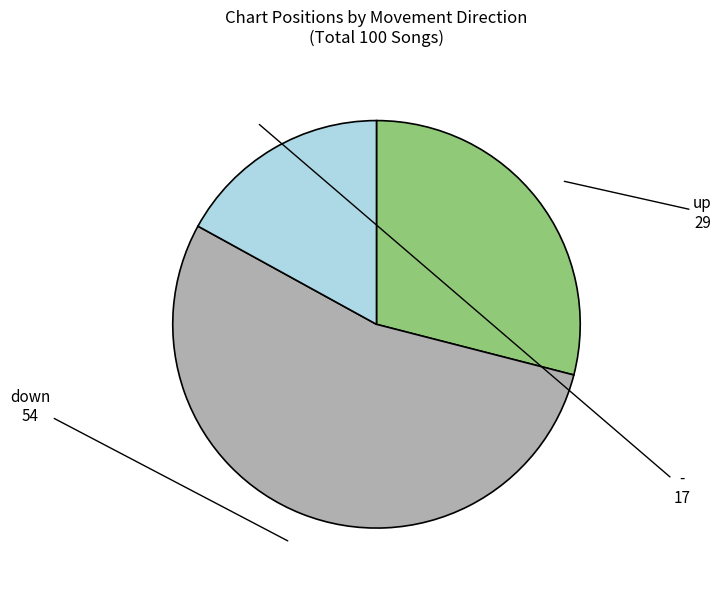

What is the largest slice in the pie chart?

down